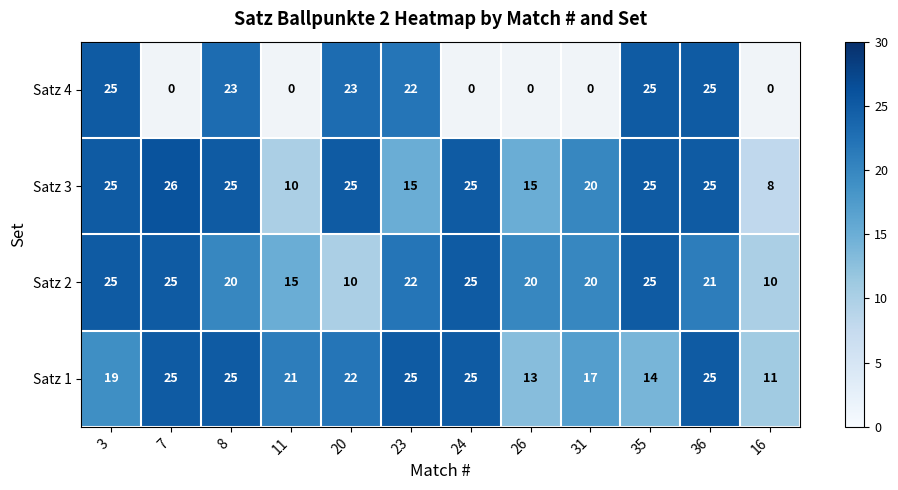

True or false: Satz 3 has a value of 16.6 at 8.

False